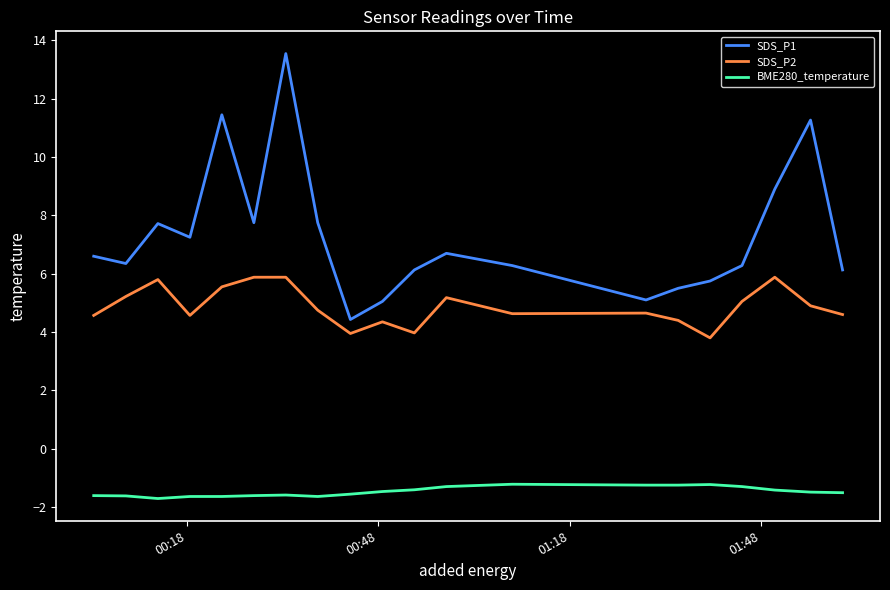

List the series in order of their overall mean, highest first.

SDS_P1, SDS_P2, BME280_temperature